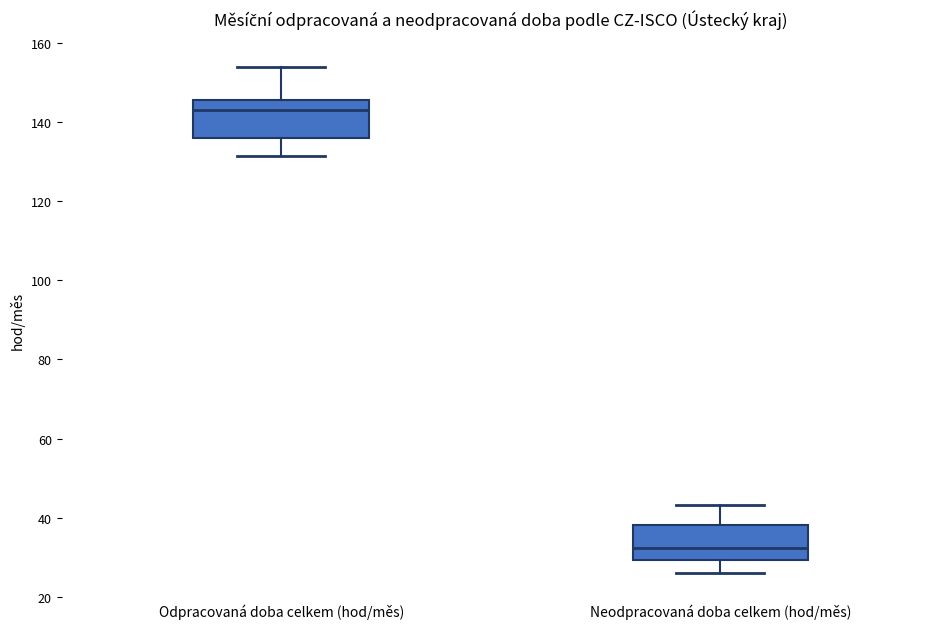

Where is the lower edge of the box for Odpracovaná doba celkem (hod/měs) on the y-axis? The values are not printed on the chart, so give them approximately, as read against the axis.

136